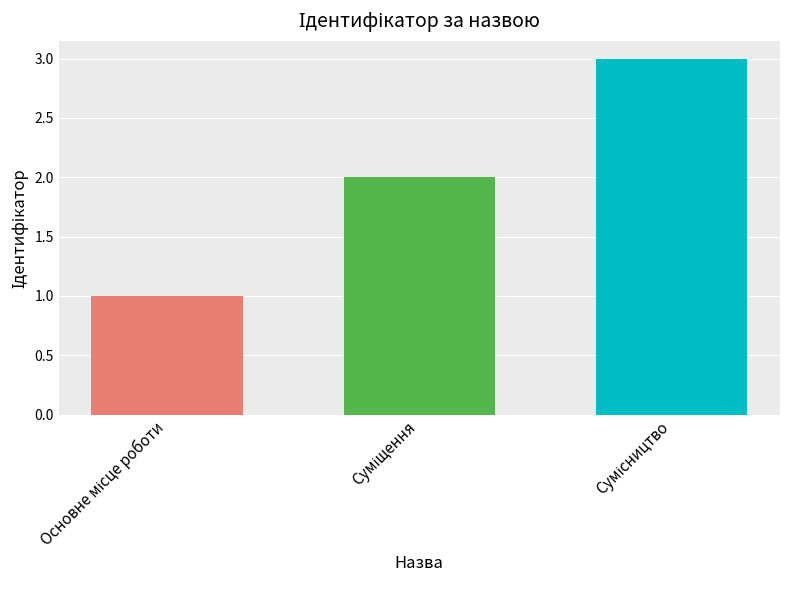

Reading left to right, list all the values displayed in this chart.

1	2	3